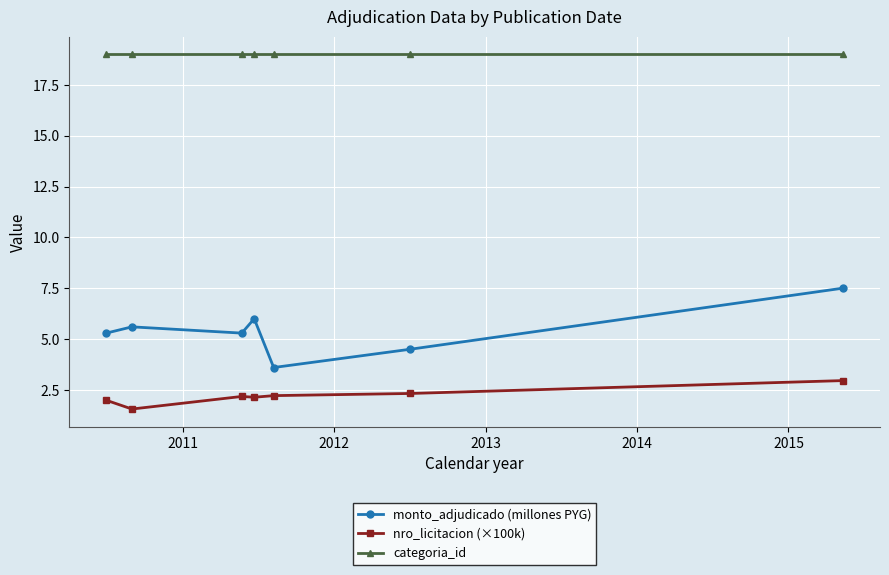

How many data points in monto_adjudicado (millones PYG) are above 5?

5